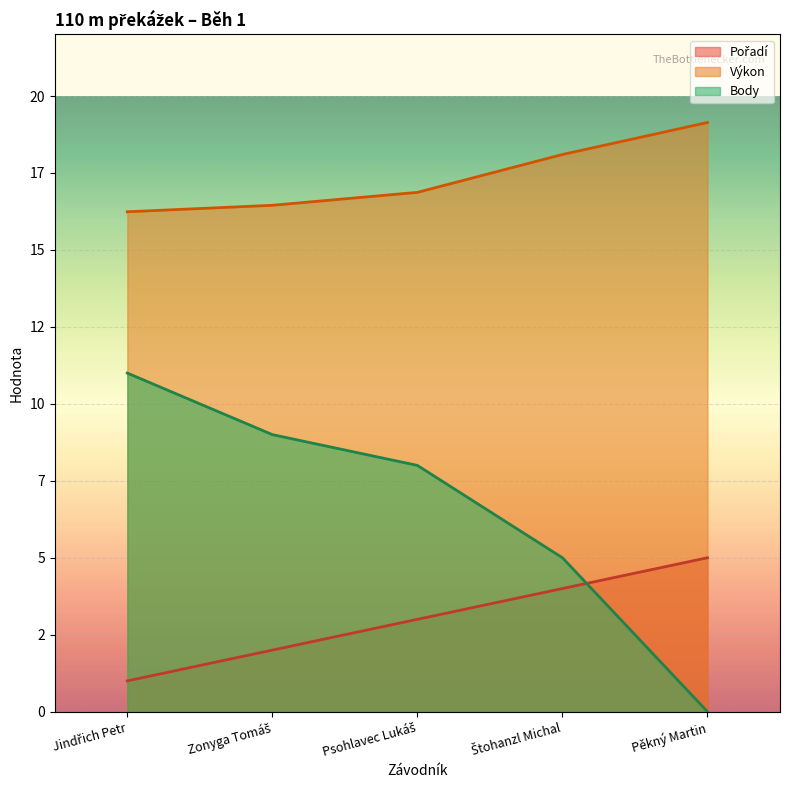

How many data points in Pořadí are less than 3?

2